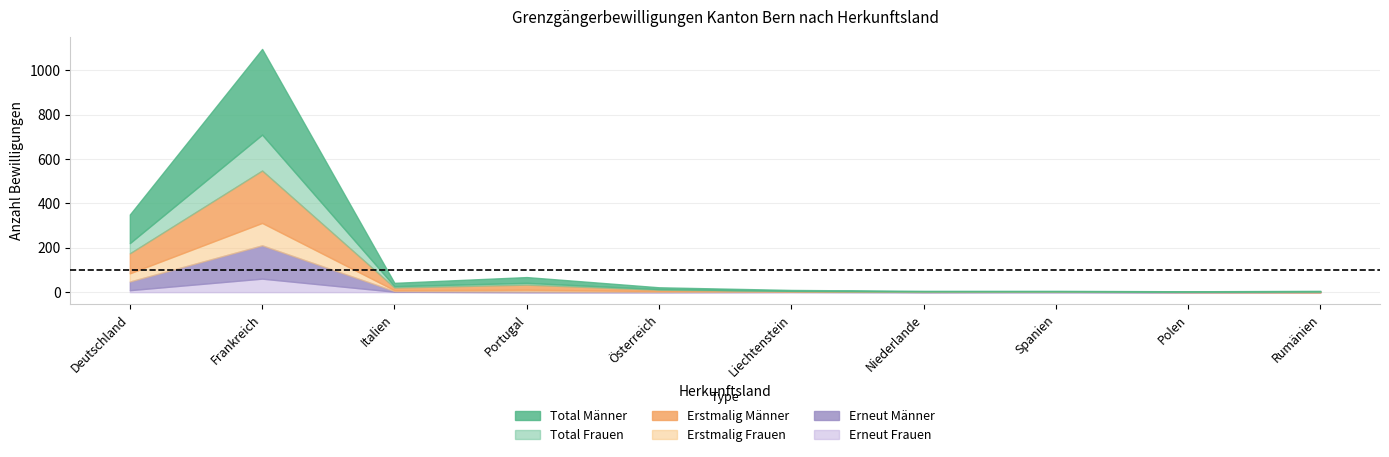

Between Portugal and Niederlande, which series saw the biggest shift?

Total_Maenner